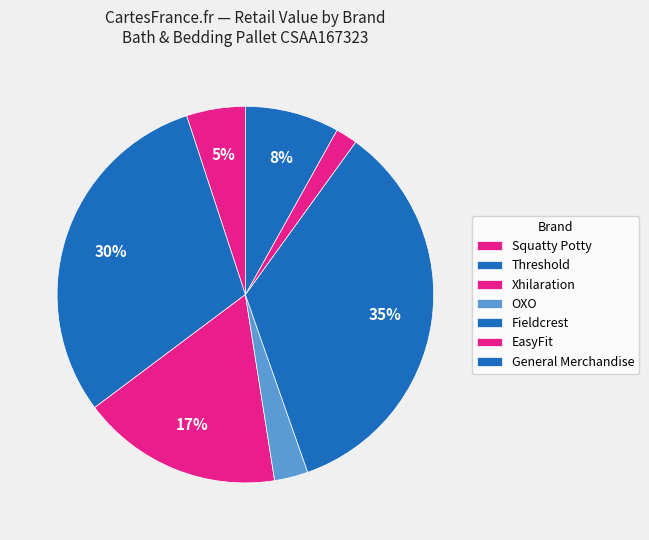

Does OXO represent more than half of the total?

No